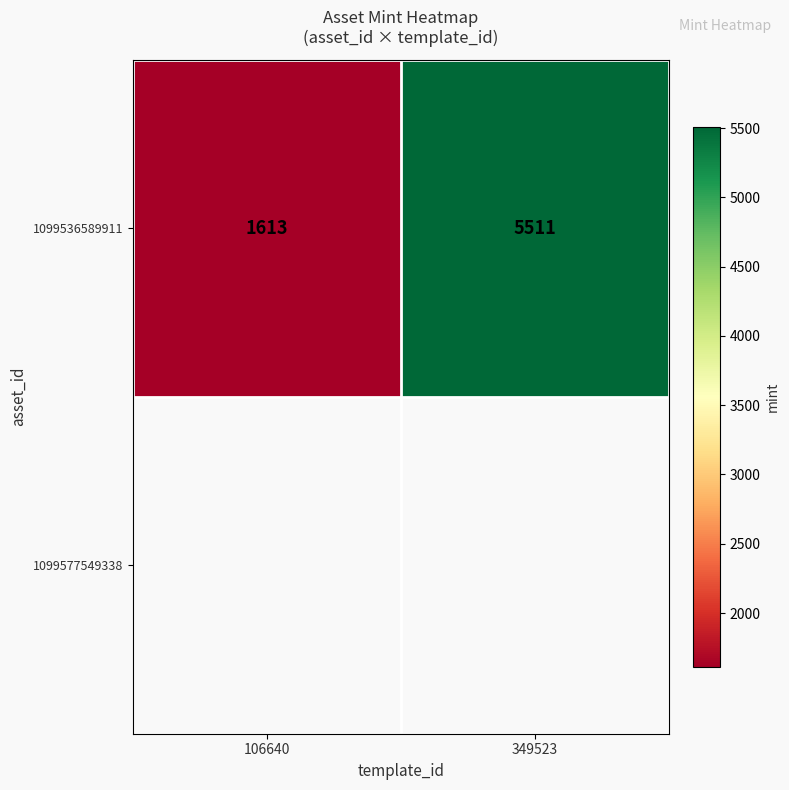

At which category does the chart reach its peak across all series?

349523